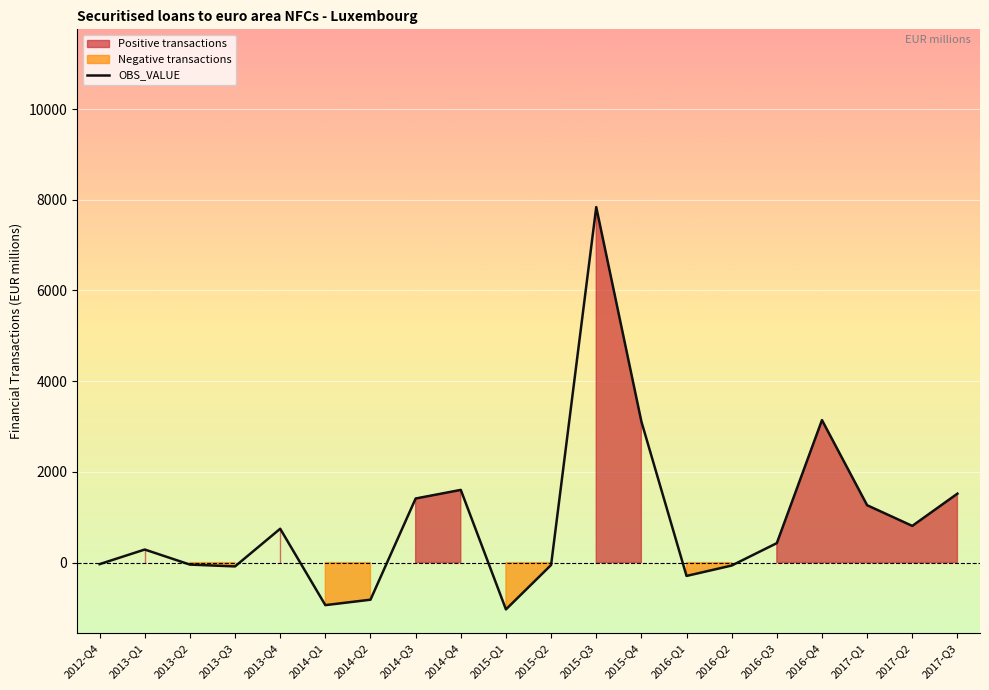

What is the label of the 6th point from the left?

2014-Q1